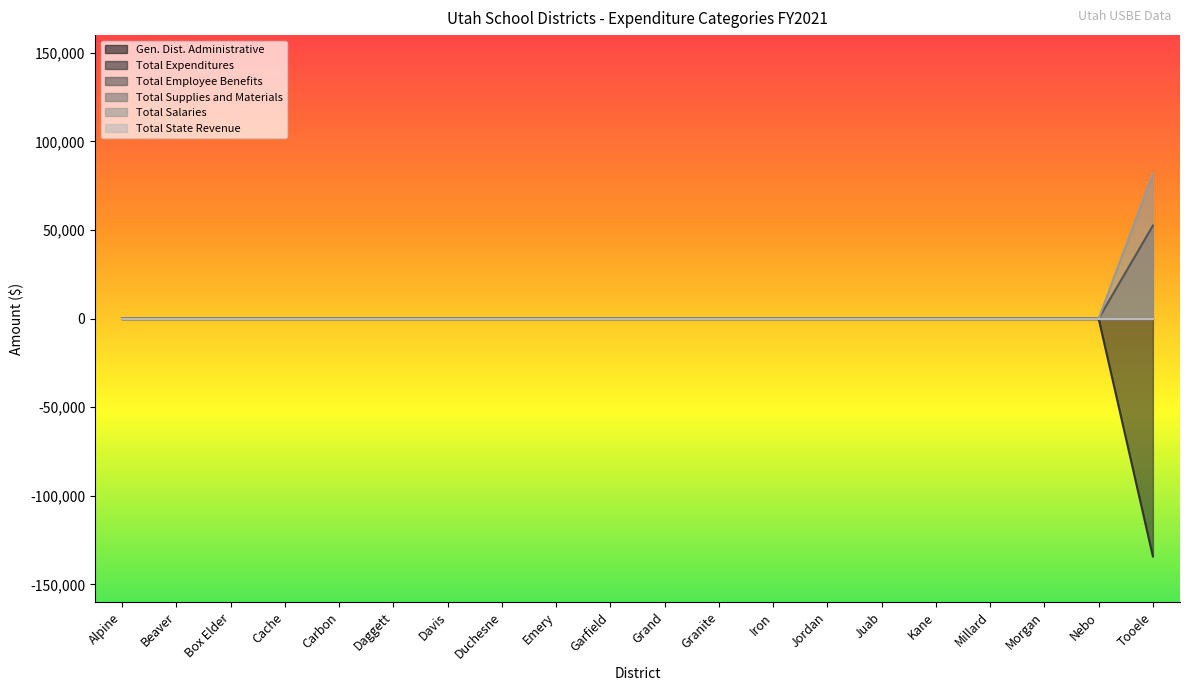

What is the sum of all Total Employee Benefits values?

52456.6